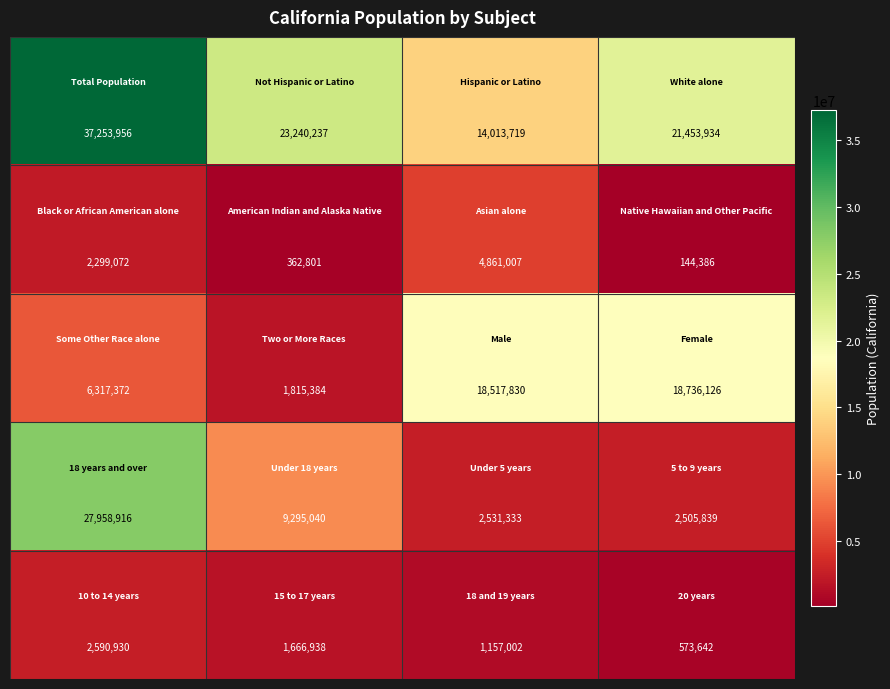

What is the greatest value displayed?

37253956